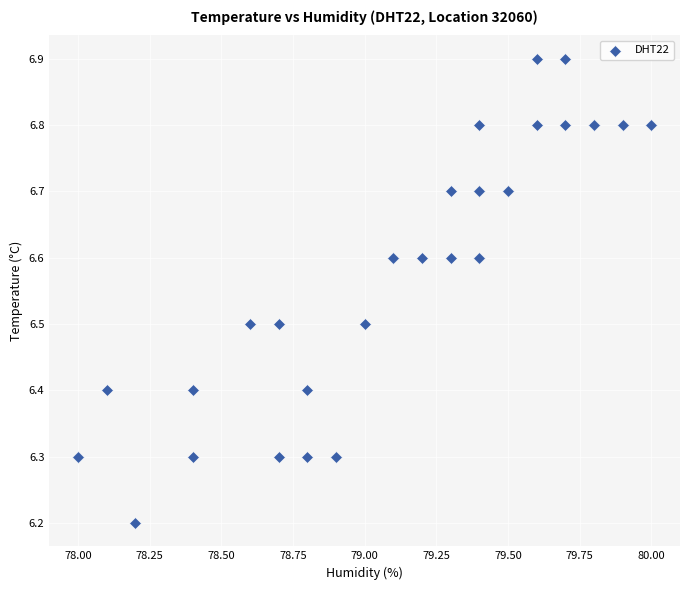

What Y value in the scatter plot is closest to 6?

6.2